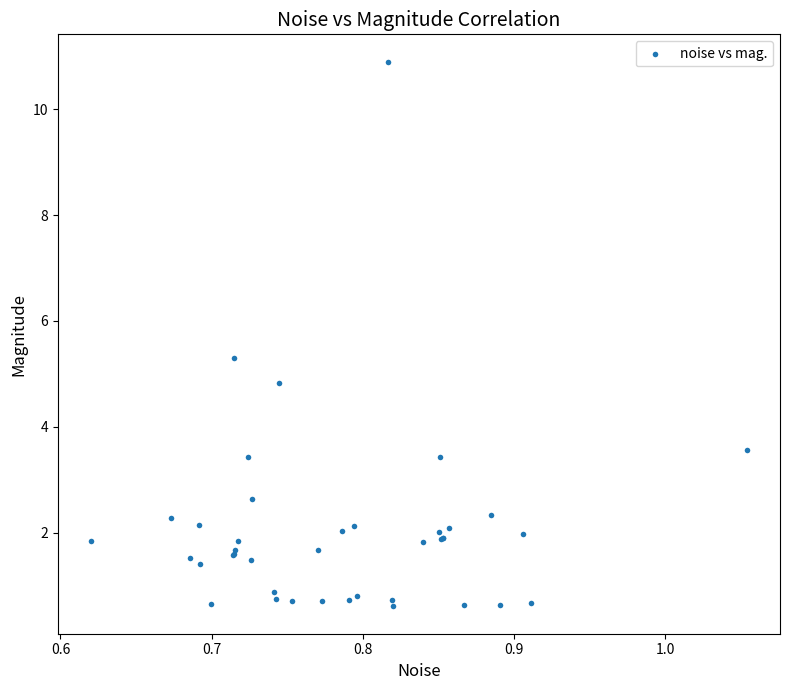

What Y value in the scatter plot is closest to 5?

4.8